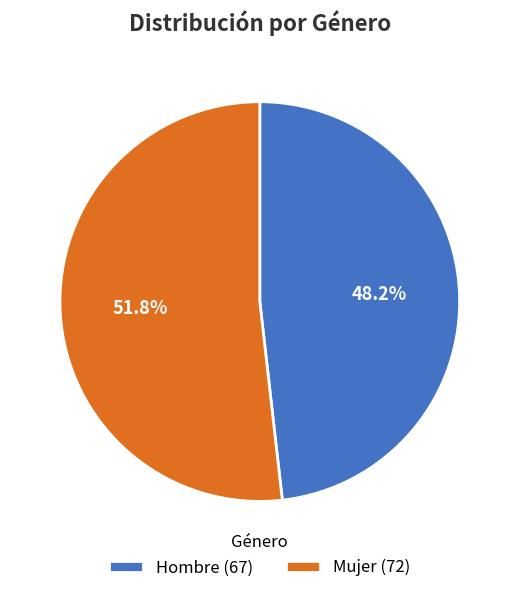

To the nearest percent, what portion does Mujer represent?

52%